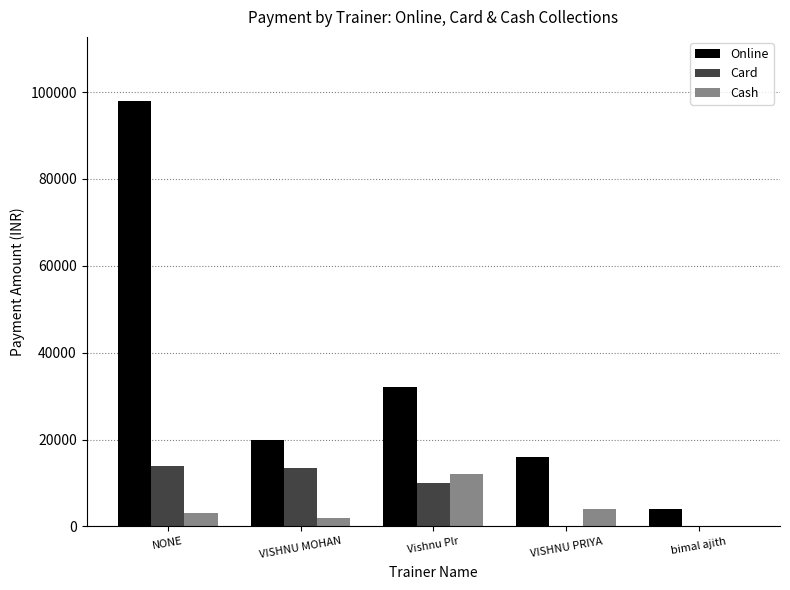

True or false: Online has a value of 98000 at NONE.

True